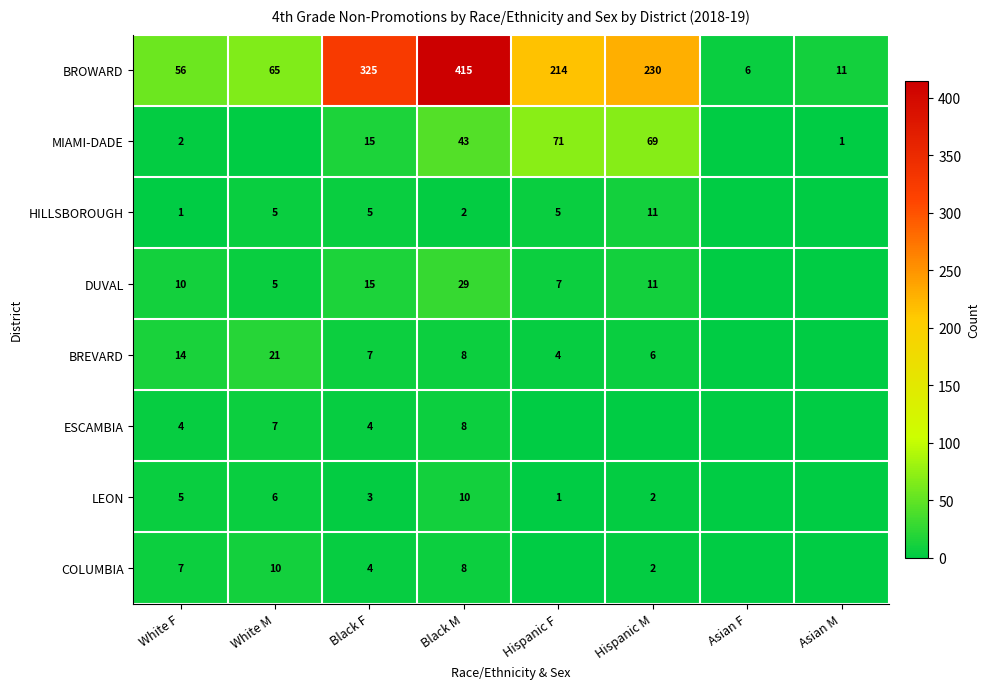

What is the maximum value for BROWARD?

415